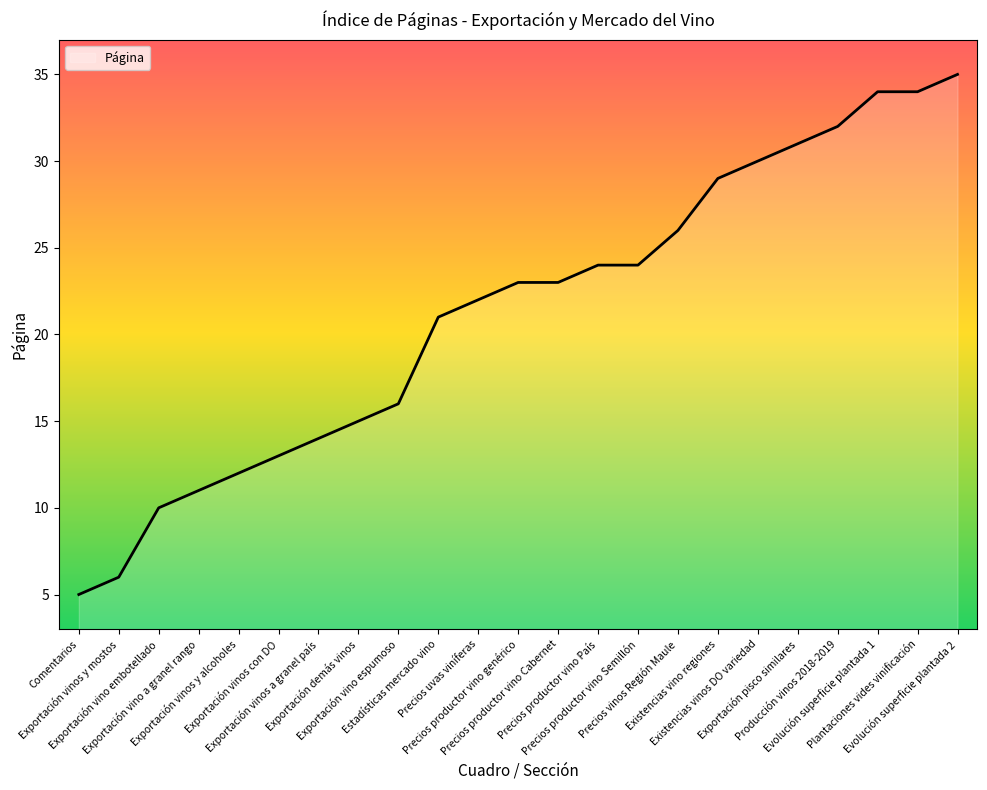

What is the average value?

21